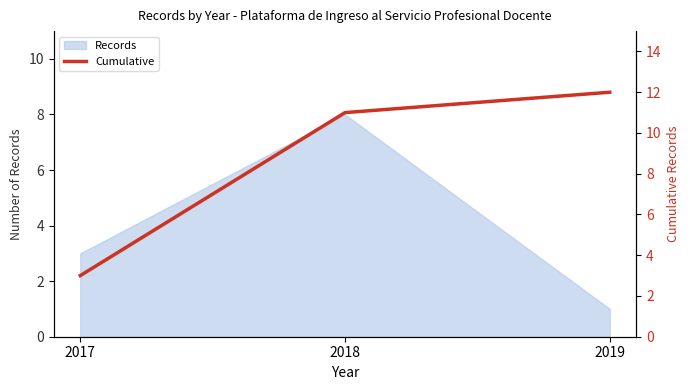

What is the sum of the values at 2018 and 2017?

14